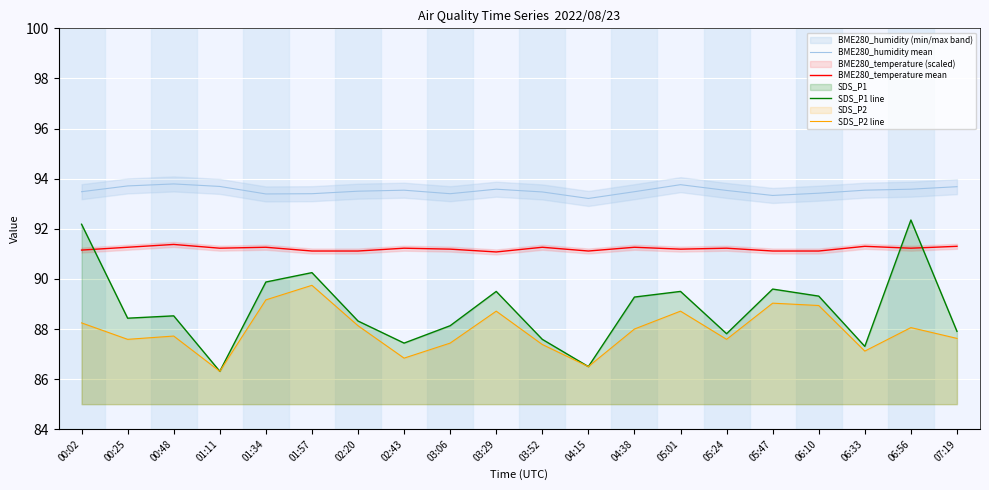

What is the difference between the second highest and second lowest values in the BME280_temperature mean series?

0.2